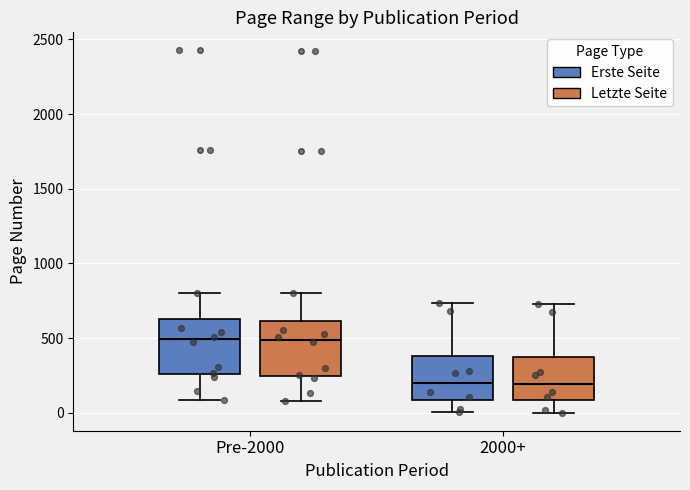

Reading left to right, read every box against the y-axis: the position of its median line, the range the box covers, and the ends of its whiskers. The values are not printed on the chart, so give them approximately, as read against the axis.

Pre-2000 (Erste Seite): median 500, box 250 to 650, whiskers 100 to 800
Pre-2000 (Letzte Seite): median 500, box 250 to 600, whiskers 100 to 800
2000+ (Erste Seite): median 200, box 100 to 400, whiskers 0 to 750
2000+ (Letzte Seite): median 200, box 100 to 350, whiskers 0 to 750